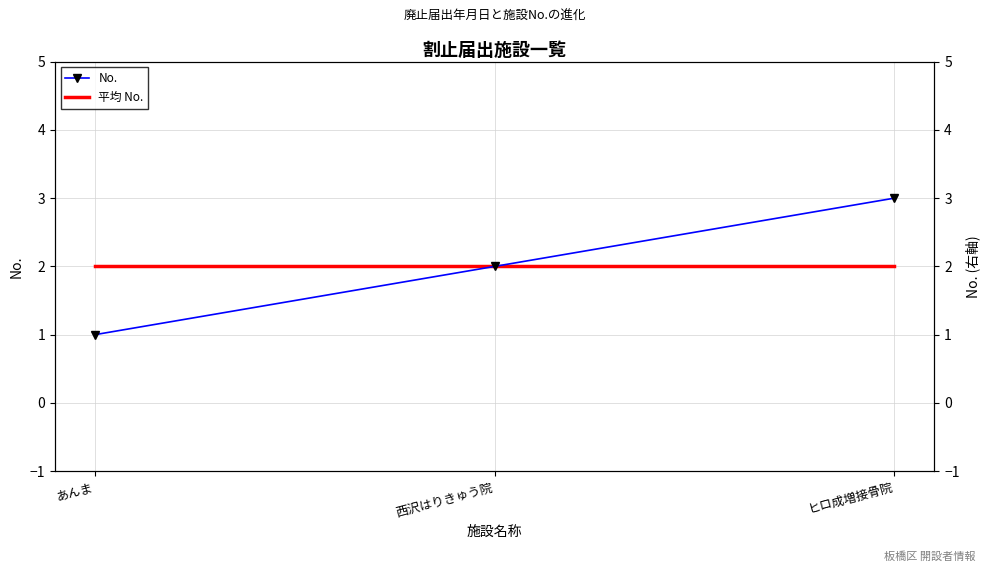

Rank the series at あんま from highest to lowest value.

平均 No., No.